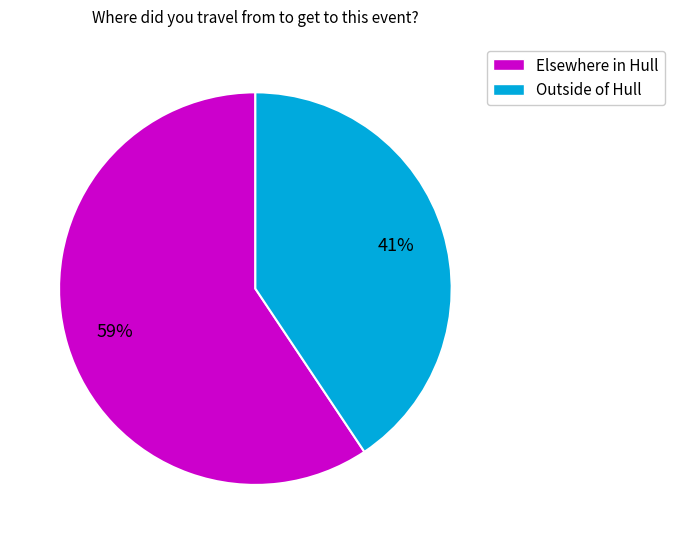

Is the sum of Outside of Hull and Elsewhere in Hull greater than half?

Yes